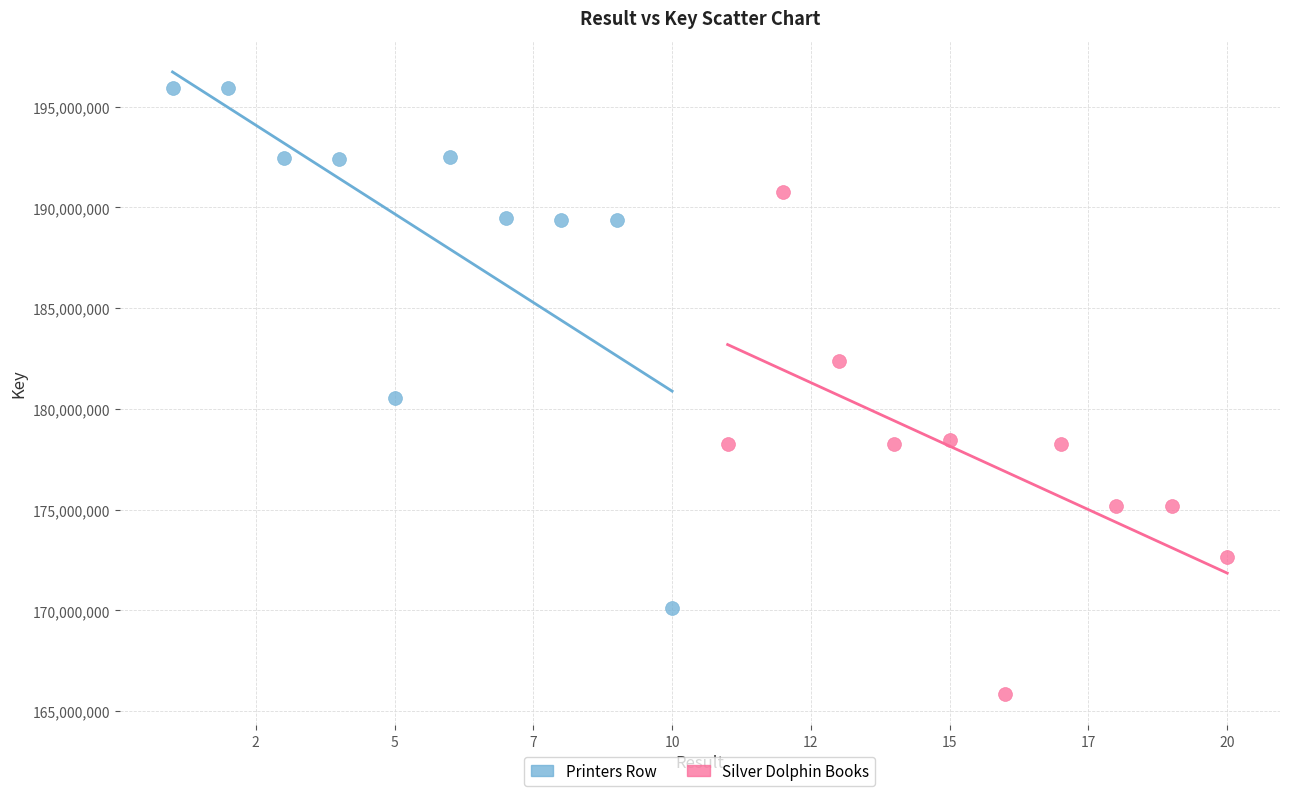

Which series reaches the minimum Y coordinate?

Silver Dolphin Books